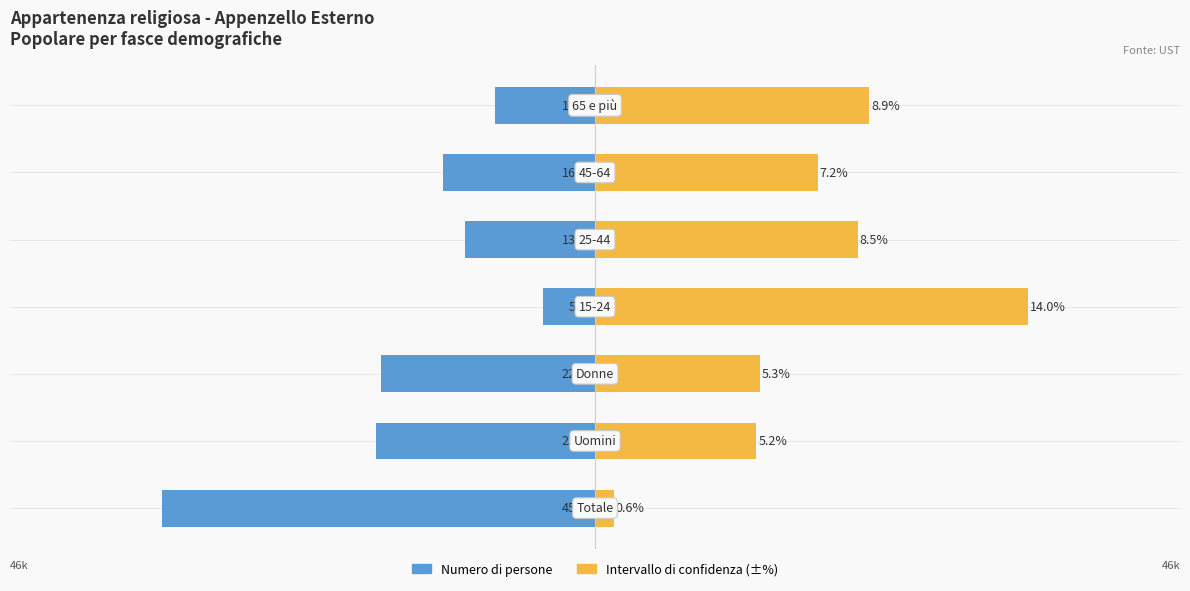

Count the number of categories in the chart.

7